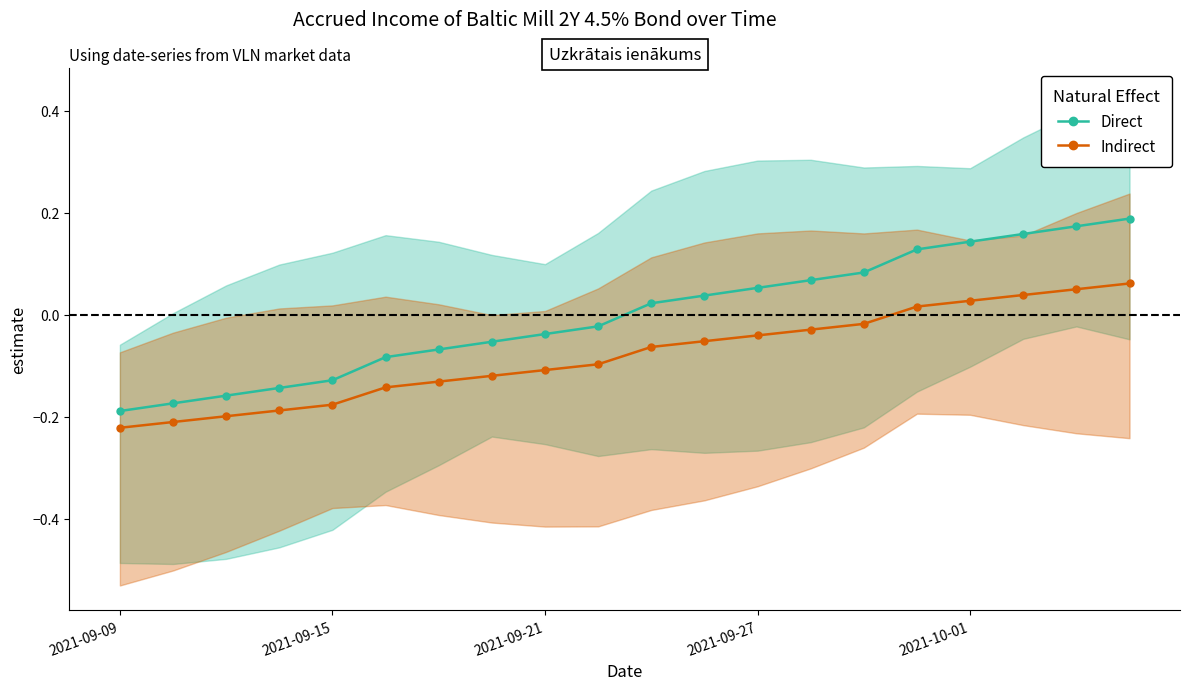

True or false: Indirect has a value of -0.1 at 2021-09-21.

True